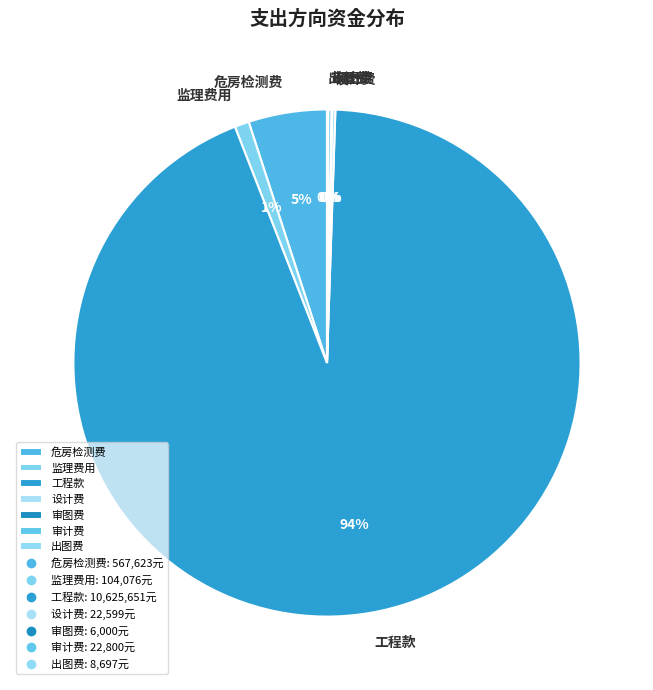

What percentage is the 危房检测费 slice, to the nearest percent?

5%